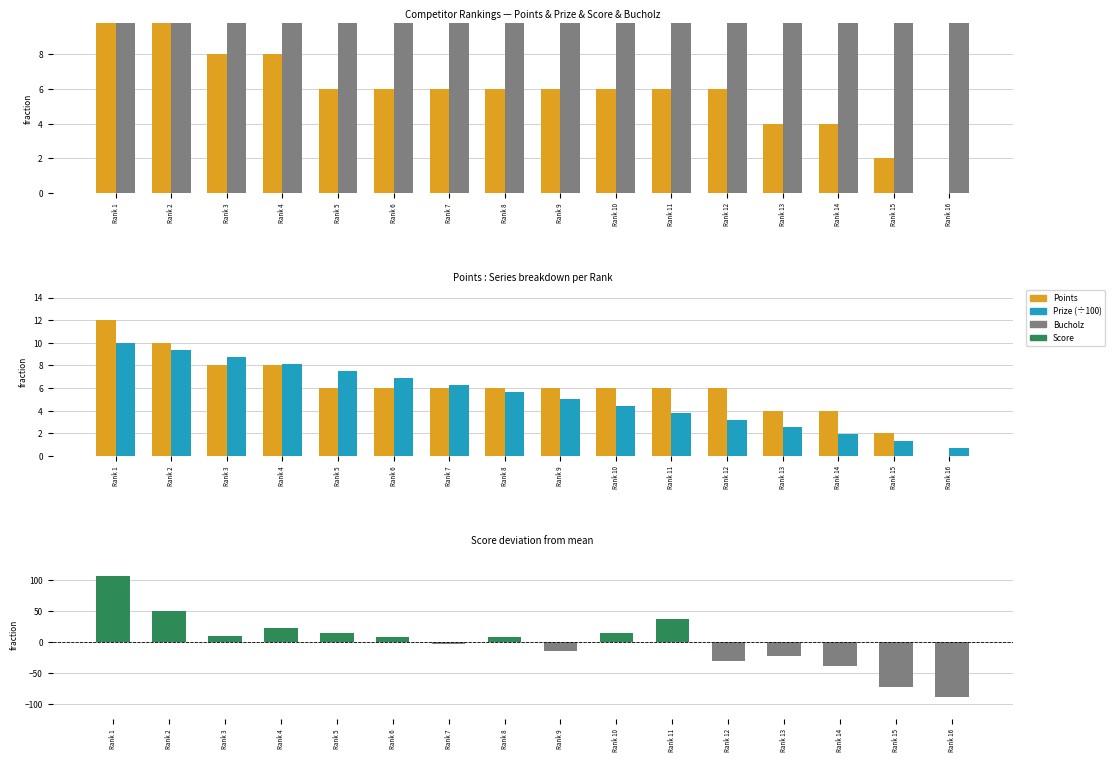

What is the difference between the second highest and minimum values in the Bucholz series?

20.0